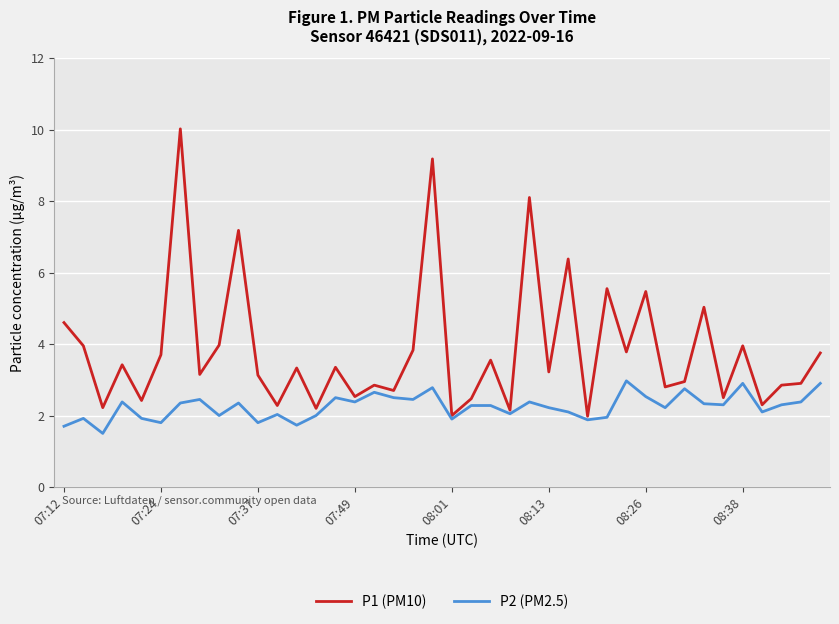

Which series has the widest spread of values?

P1 (PM10)